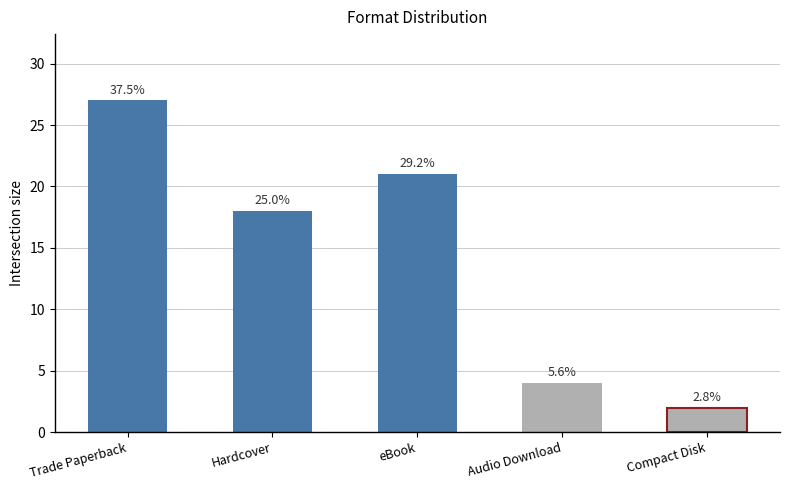

Are the bars horizontal?

No